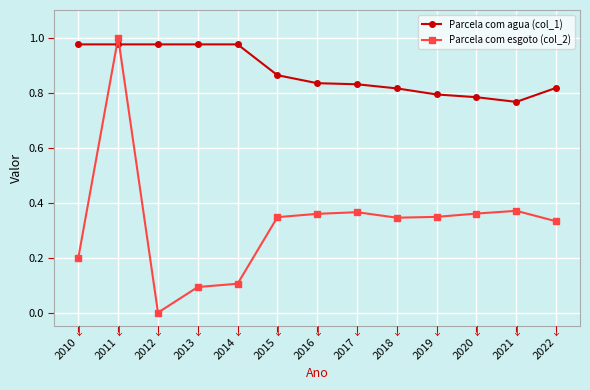

At which category is the sum across all series the highest?

2011